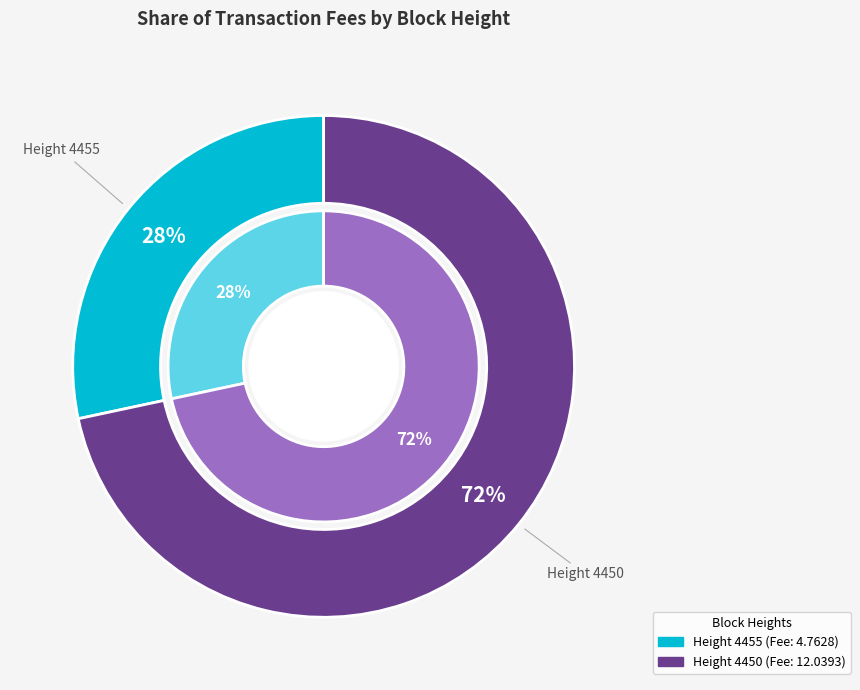

To the nearest percent, what is the combined percentage of 4455 and 4450?

100%